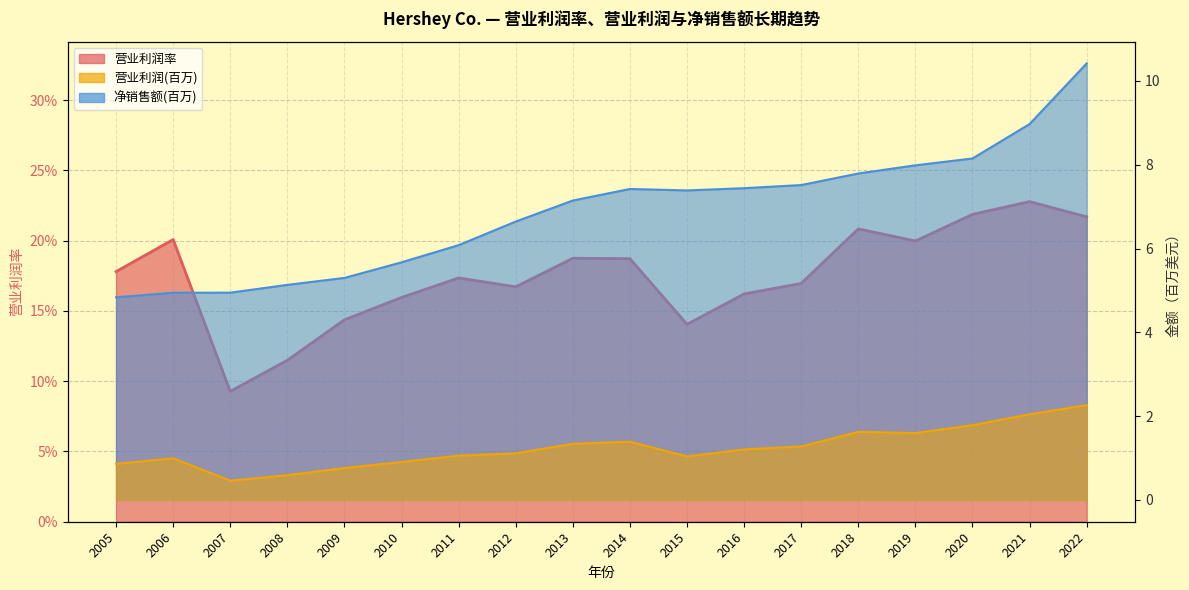

True or false: 营业利润(百万) and 营业利润率 cross at least once.

False